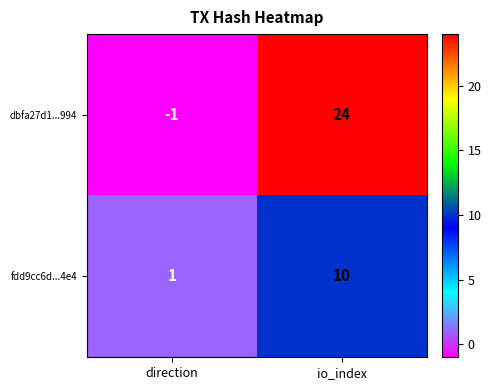

The fdd9cc6d...4e4 series shows 10 at io_index. True or false?

True